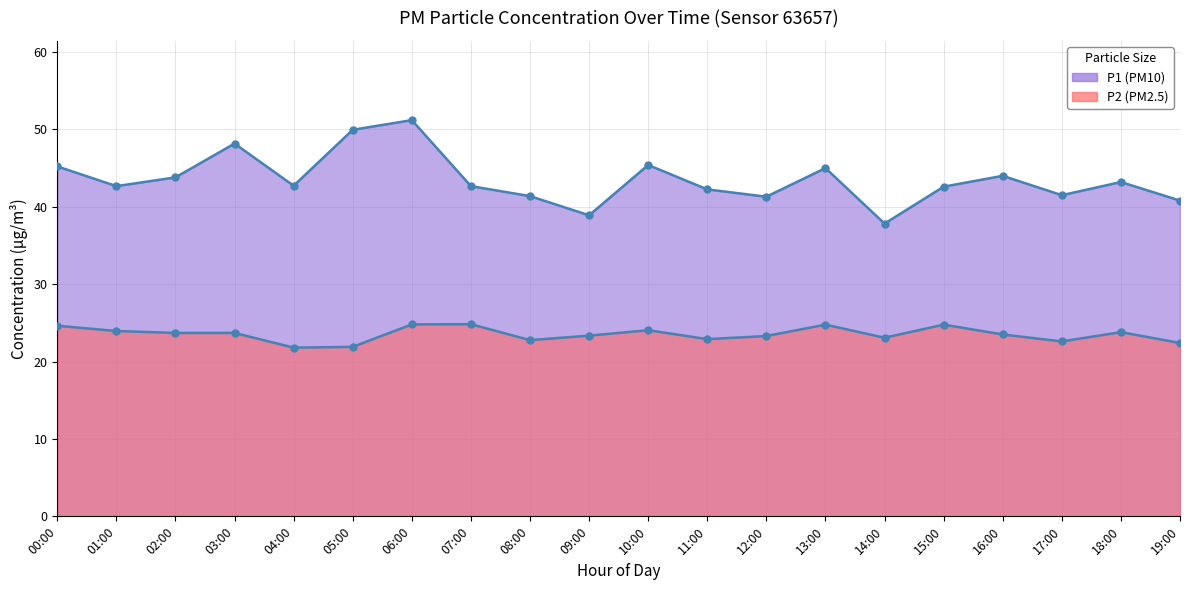

Which category has the highest value across all series?

06:00